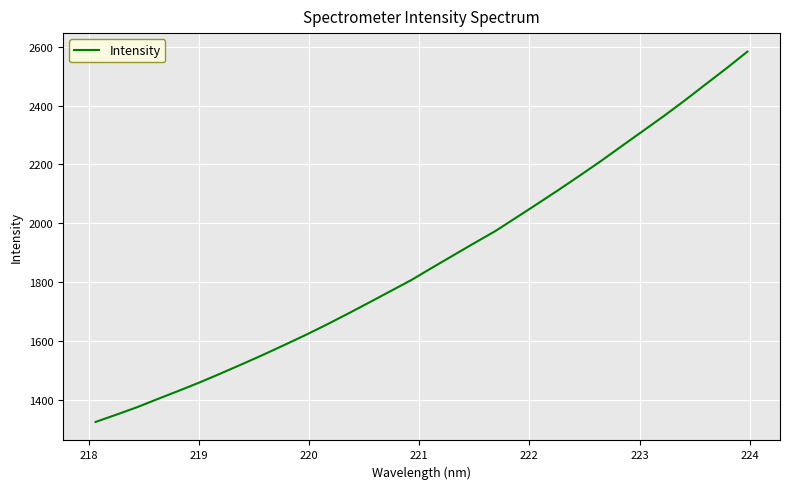

What is the smallest value displayed?

1323.7